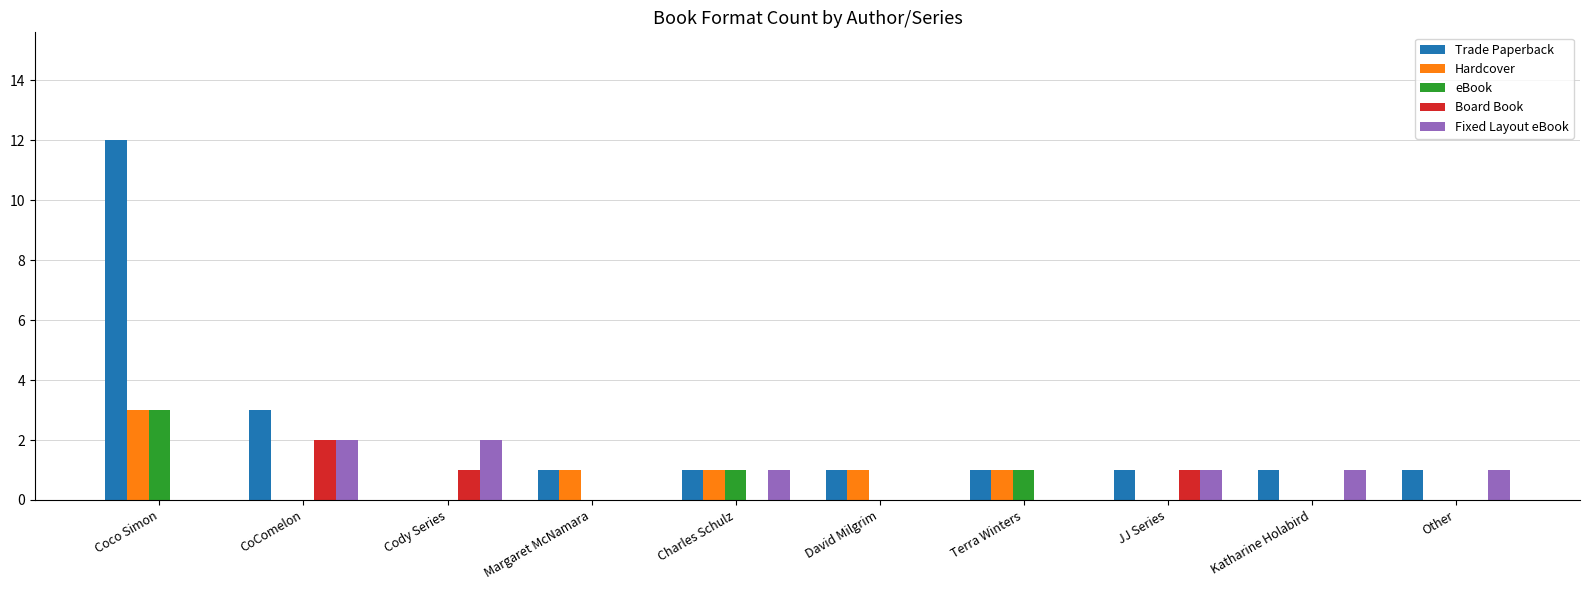

Reading left to right, what are all the values shown in this chart?

Trade Paperback: 12	3	0	1	1	1	1	1	1	1
Hardcover: 3	0	0	1	1	1	1	0	0	0
eBook: 3	0	0	0	1	0	1	0	0	0
Board Book: 0	2	1	0	0	0	0	1	0	0
Fixed Layout eBook: 0	2	2	0	1	0	0	1	1	1